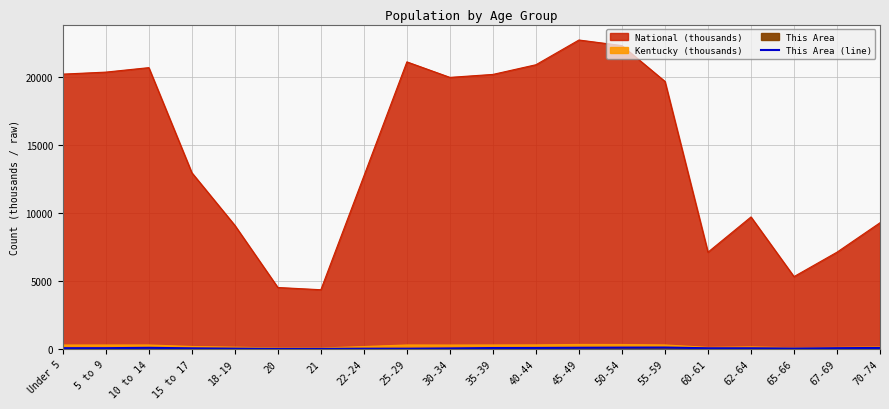

How many interior local peaks (higher than both neighbors) does the data have?

2